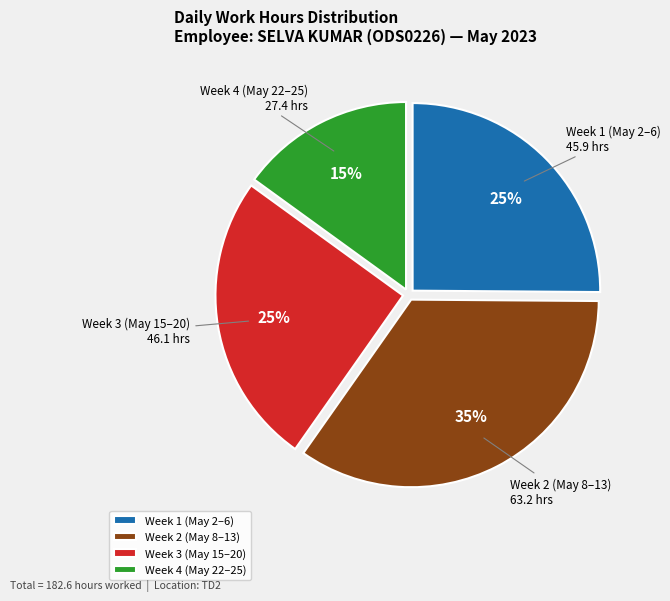

True or false: Week 1 (May 2–6) accounts for 25% of the total.

True